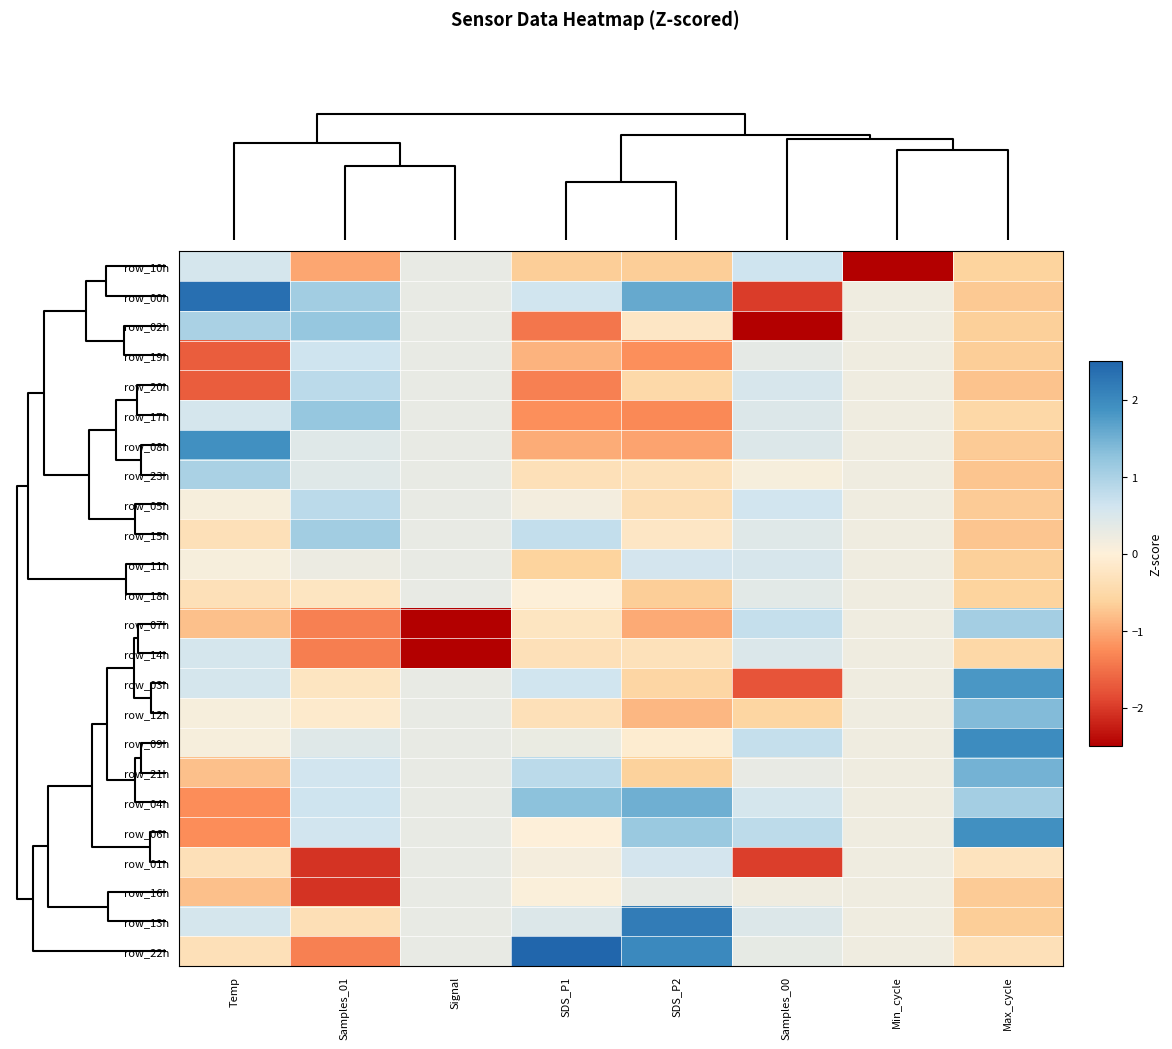

What is the difference between the highest and lowest values at Signal?

3.6